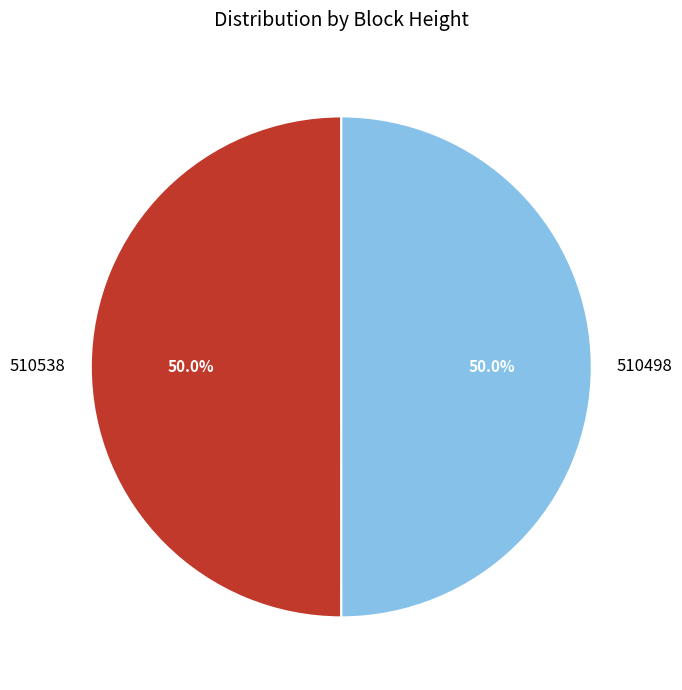

How many segments does this pie chart have?

2